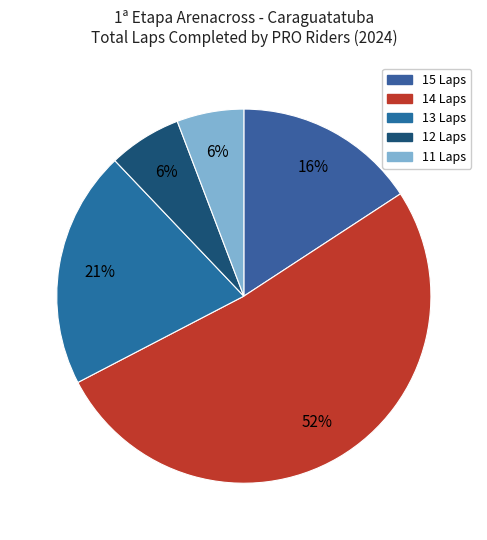

Count the number of slices in the pie.

5